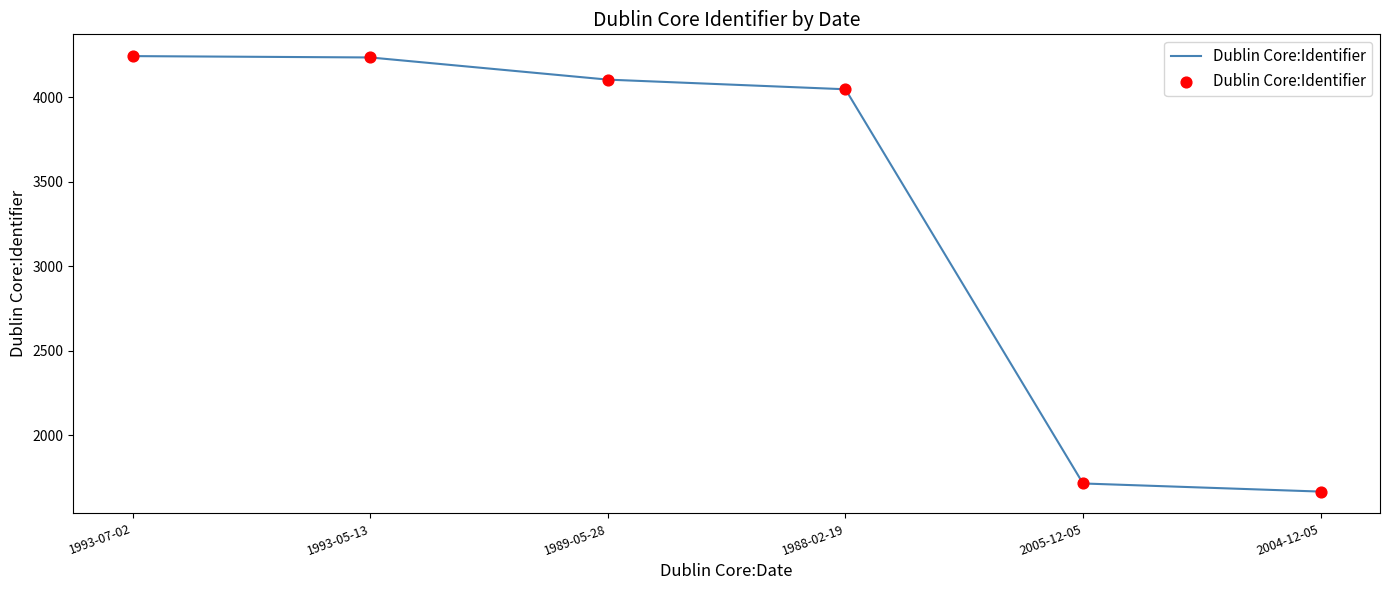

Between 1989-05-28 and 1988-02-19, which is larger?

1989-05-28